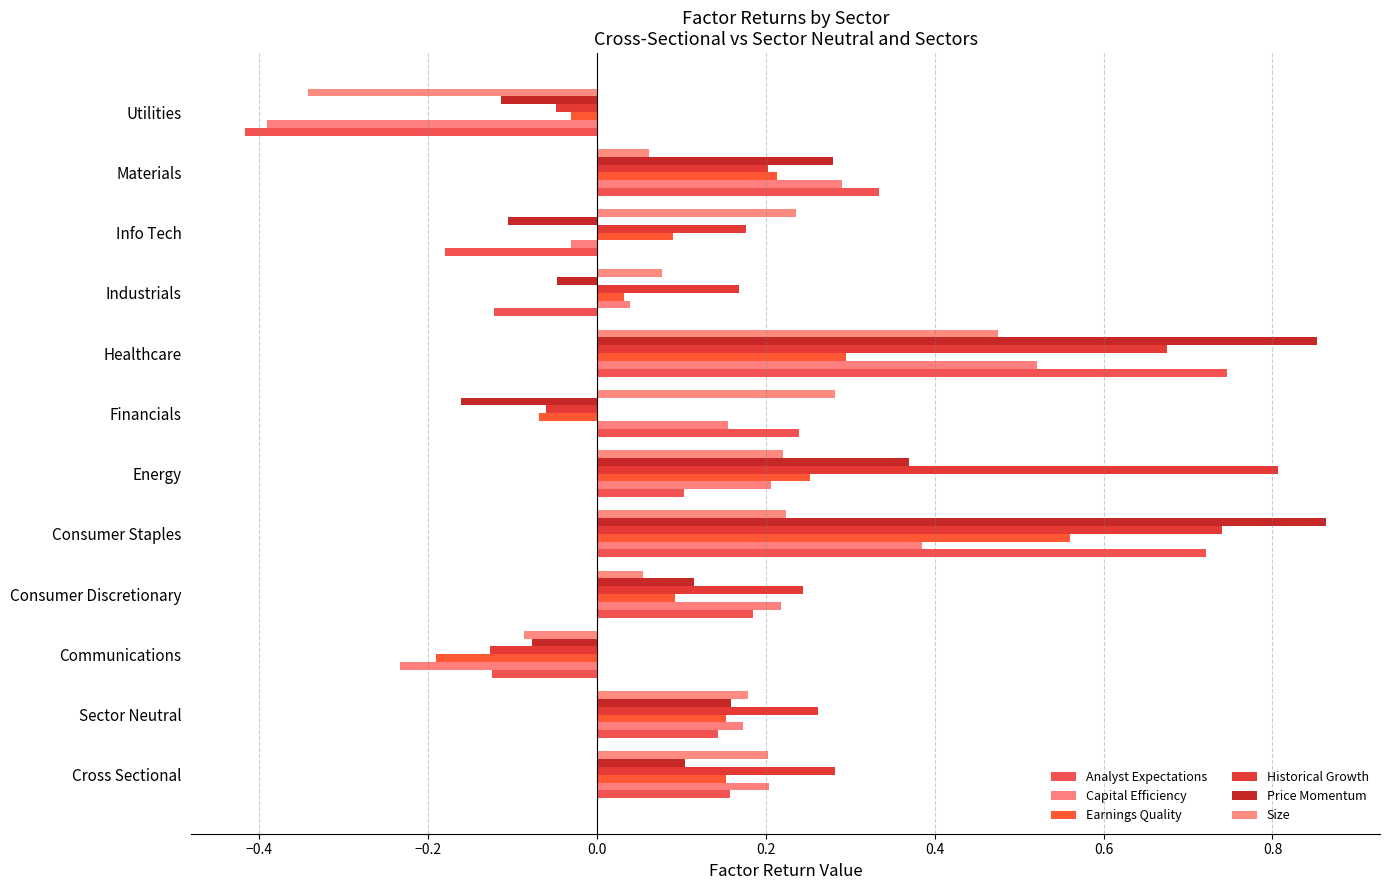

At which category is the sum across all series the highest?

Healthcare